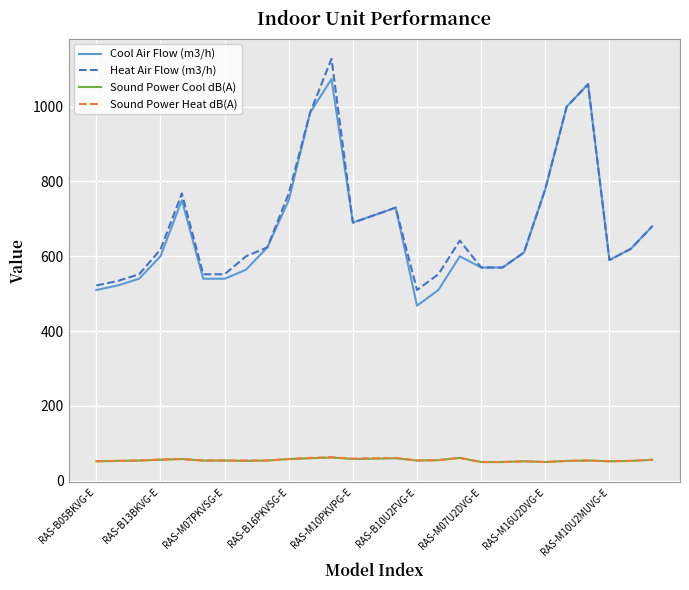

True or false: Sound Power Heat dB(A) and Heat Air Flow (m3/h) intersect in this chart.

False